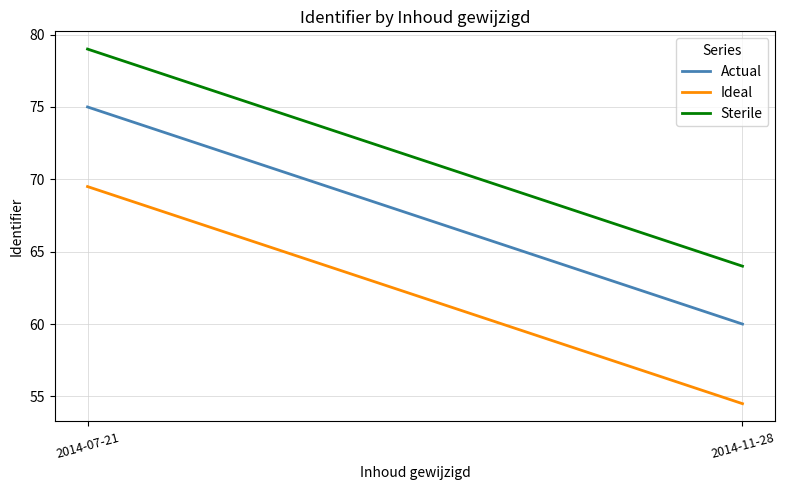

What is the approximate value of Actual at 2014-11-28?

60.0